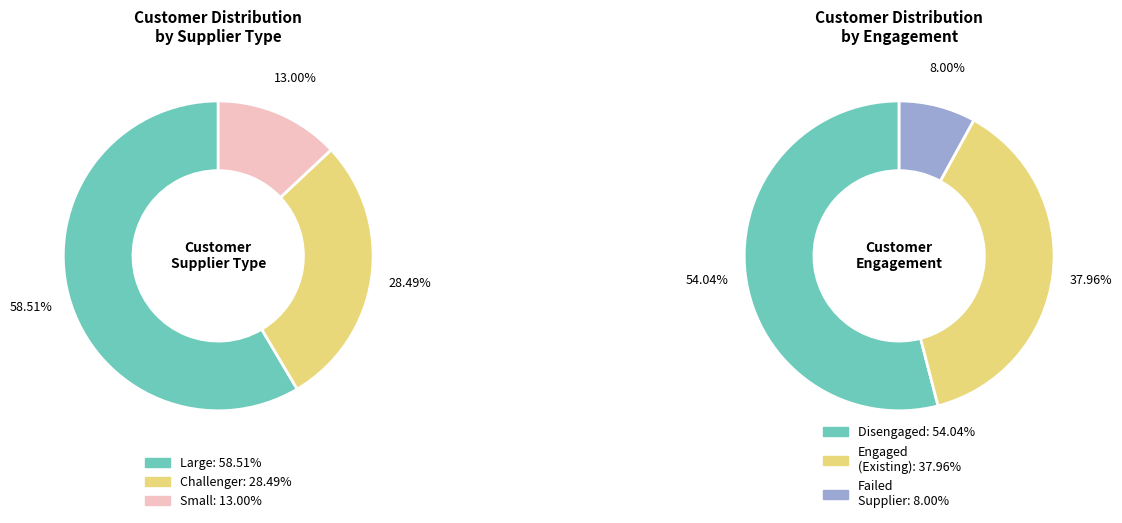

To the nearest percent, what portion does Challenger Supplier Customers represent?

28%